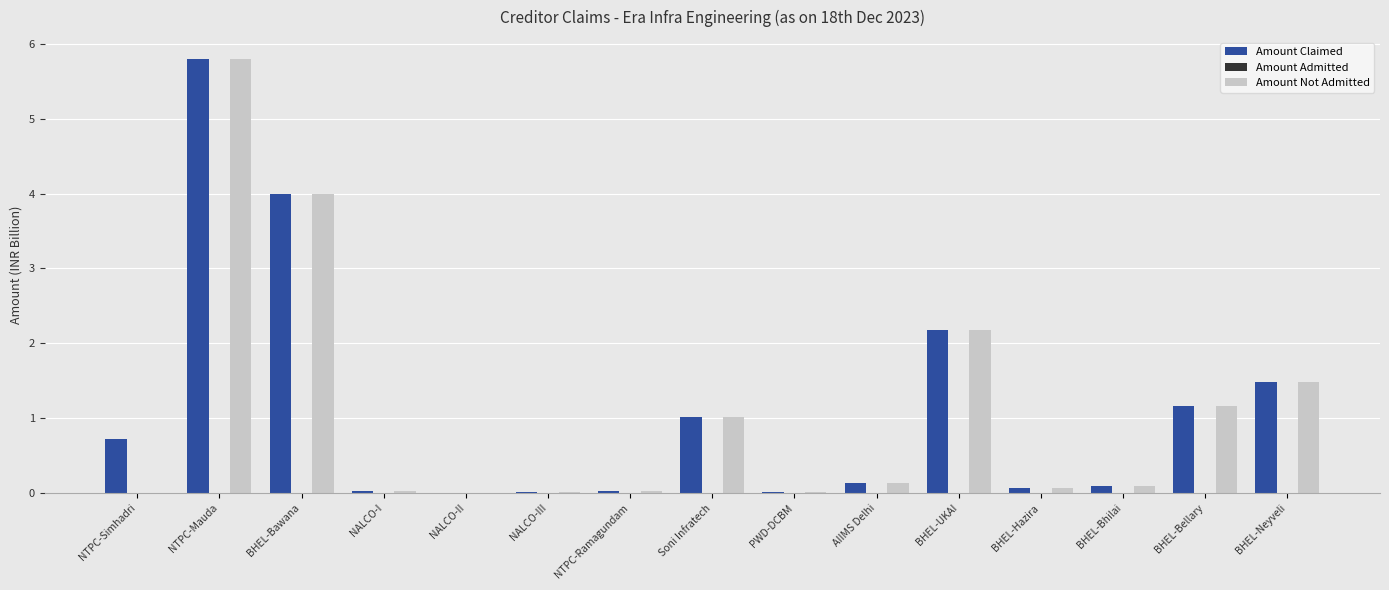

At which category is the sum across all series the highest?

NTPC-Mauda